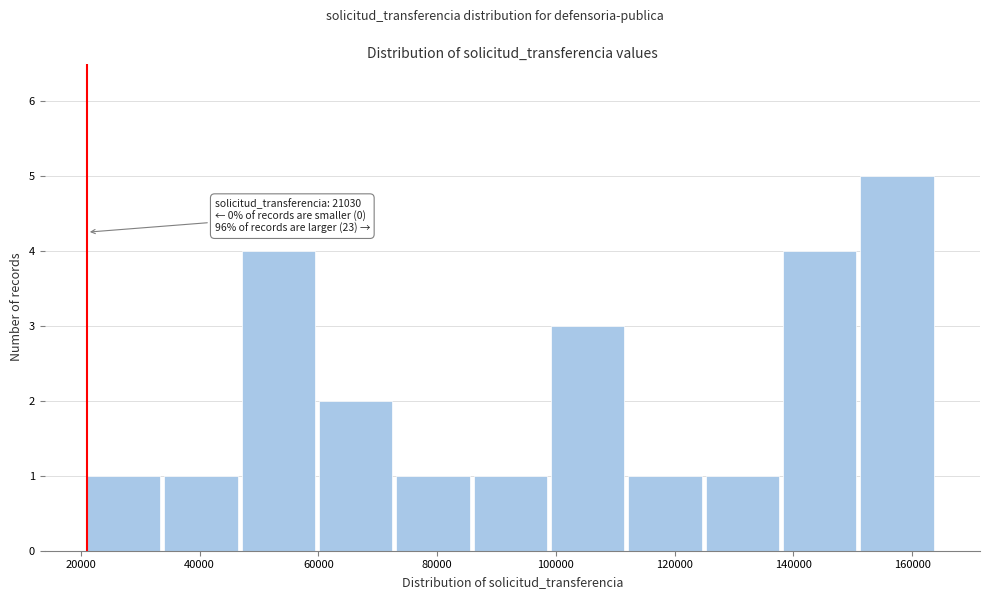

Which range on the x-axis has the tallest bar?

152000 to 164000